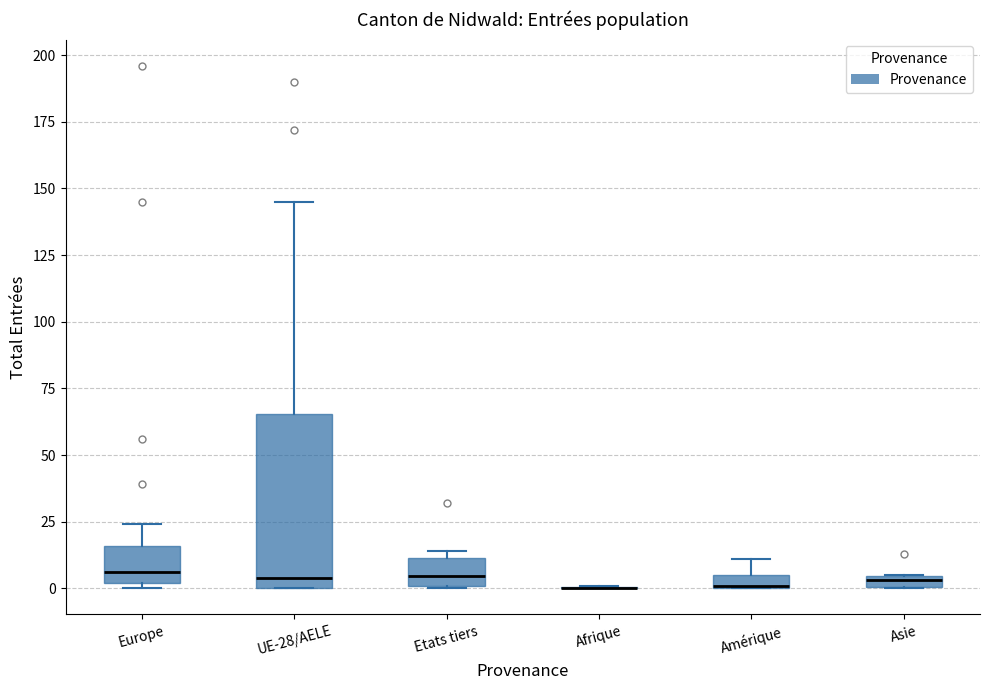

Which box is the tallest, from its lower edge to its upper edge?

UE-28/AELE